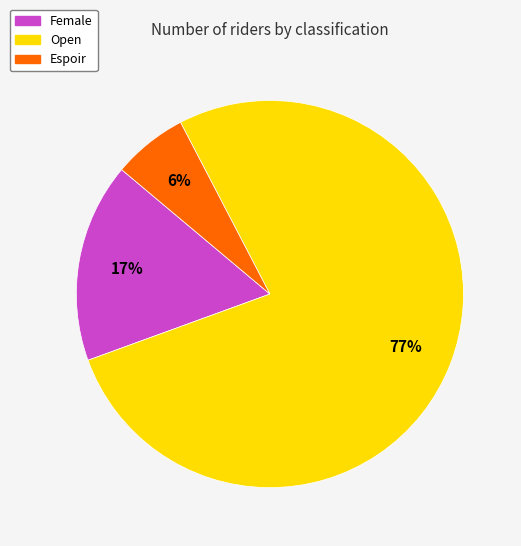

To the nearest percent, what is the difference between the Female and Open slice percentages?

60%